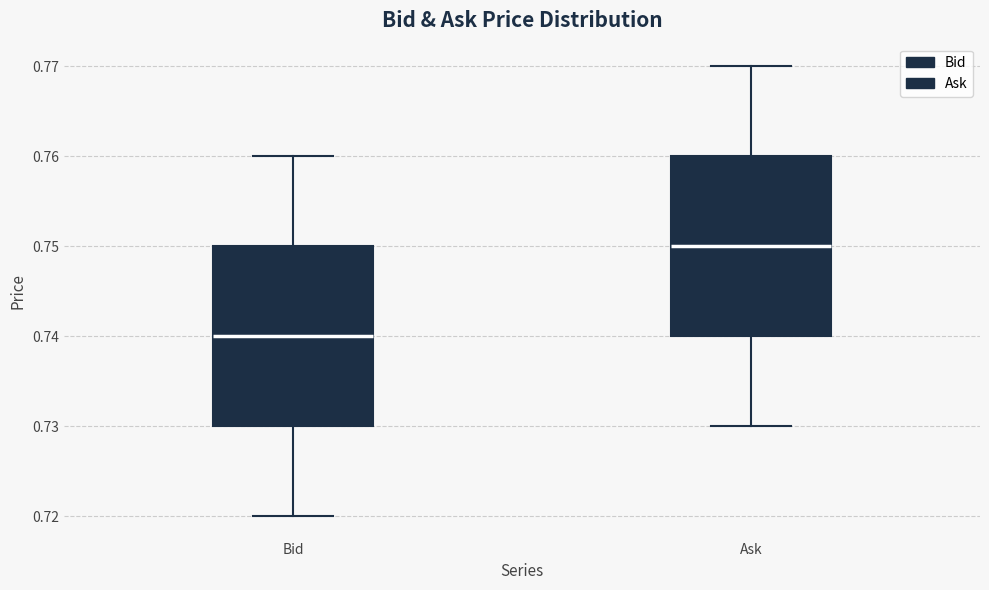

Which box's median line is the lowest?

Bid